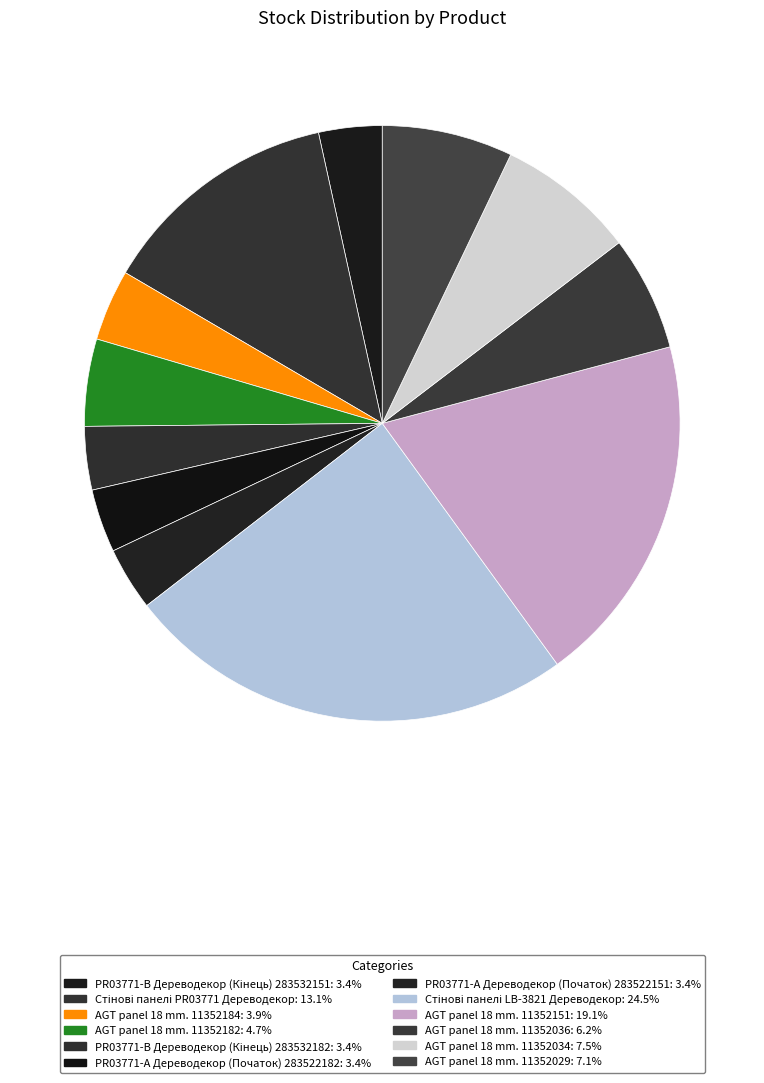

Between PR03771-А Дереводекор (Початок) 283522182 and PR03771-А Дереводекор (Початок) 283522151, which is larger?

PR03771-А Дереводекор (Початок) 283522182